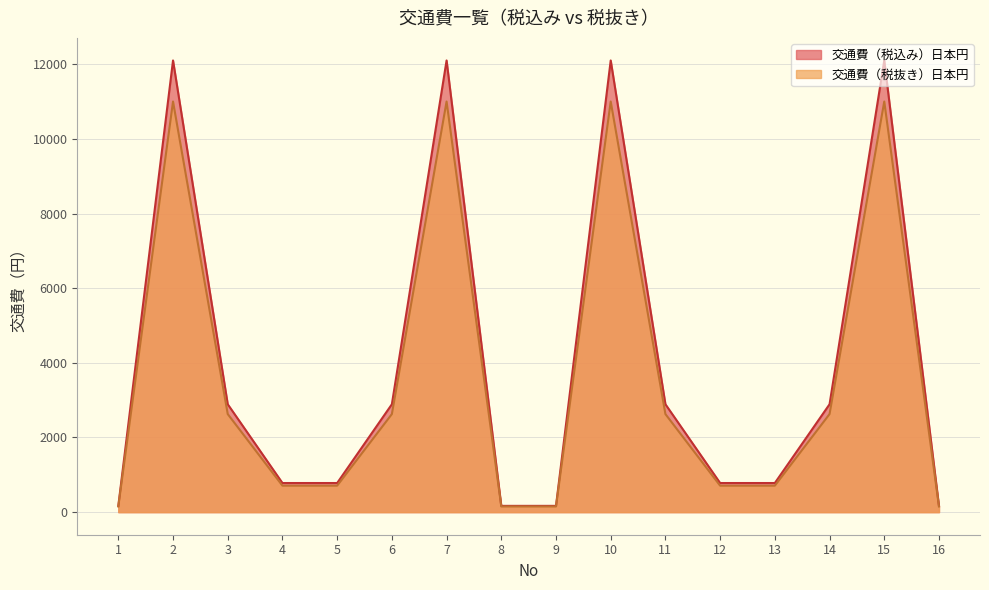

What are all the series names shown in the legend?

交通費（税込み）日本円, 交通費（税抜き）日本円